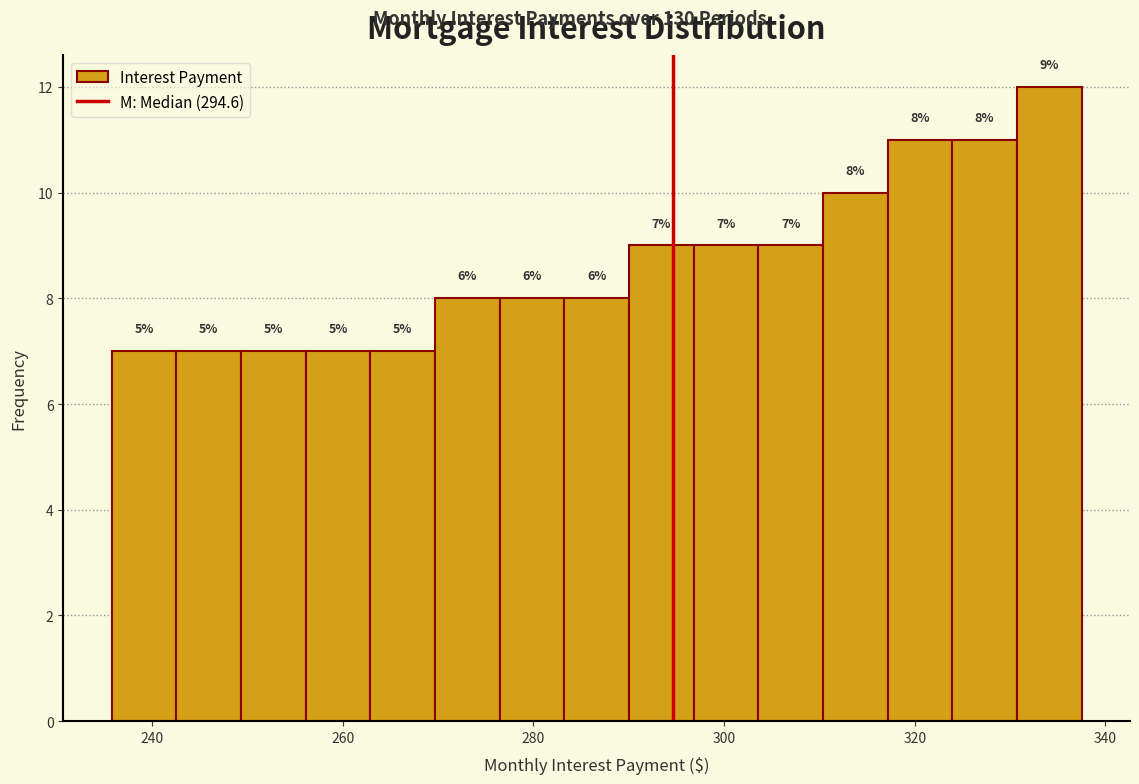

Read against the x-axis, roughly where is the centre of the tallest bar?

334